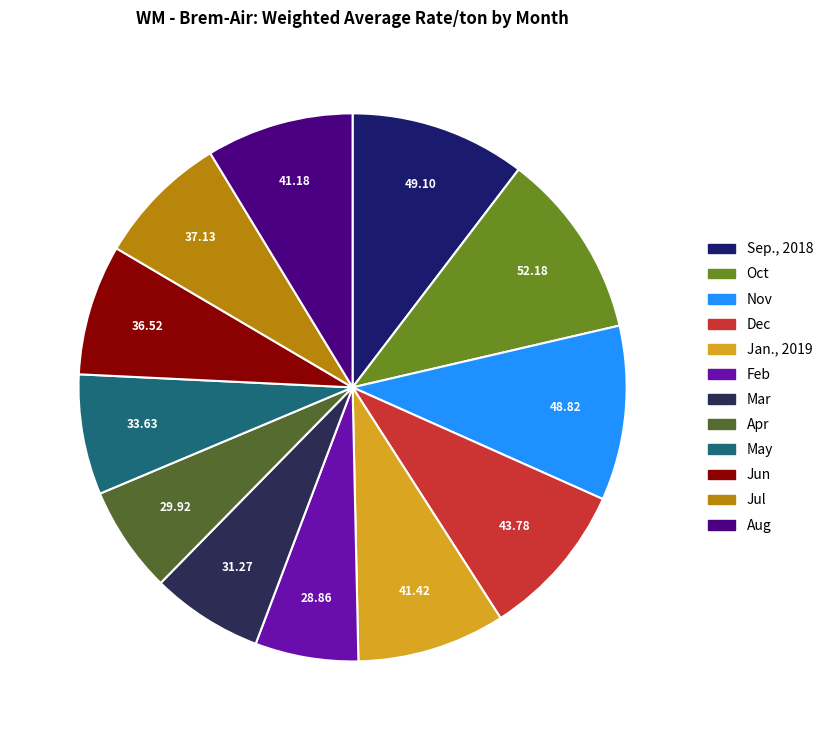

What is the smallest slice in the pie chart?

Feb